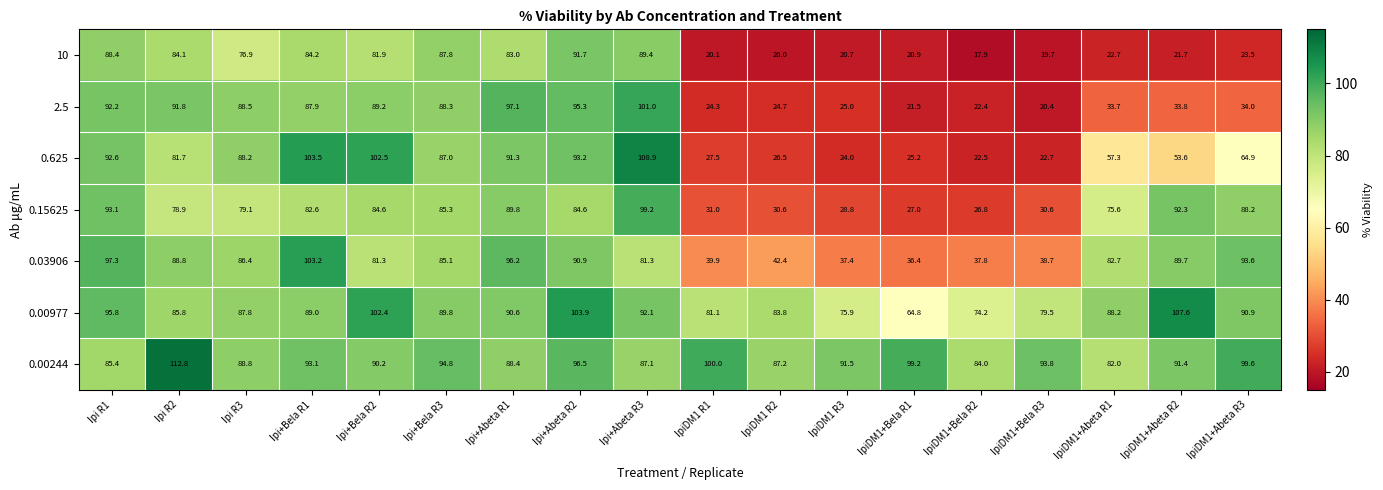

True or false: 0.03906 has a value of 127.4 at Ipi+Abeta R1.

False